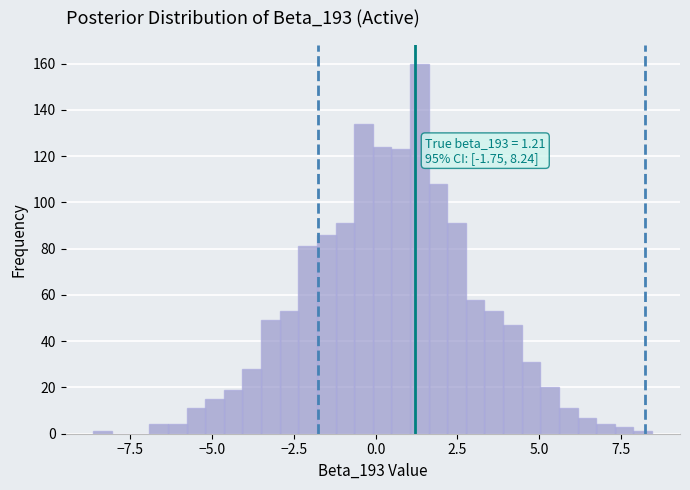

Around what value on the x-axis is the tallest bar? Give the approximate position of its centre, as read against the axis.

1.5